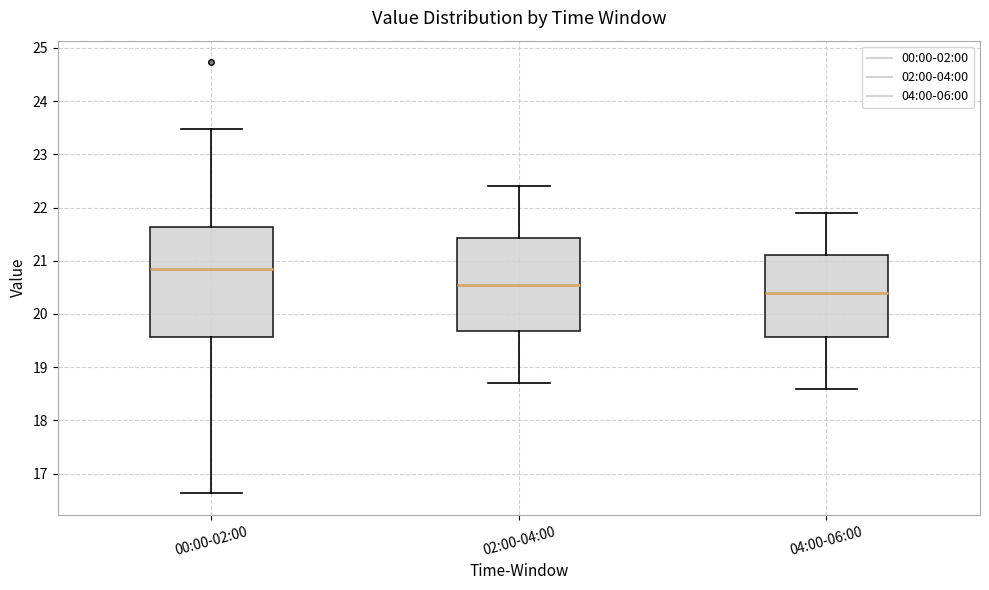

Reading left to right, transcribe this box plot: for each box, give where its median line is, the range the box spans, and where its two whiskers end, as read against the y-axis. The values are not printed on the chart, so give them approximately, as read against the axis.

00:00-02:00: median 20.9, box 19.6 to 21.6, whiskers 16.6 to 23.5
02:00-04:00: median 20.6, box 19.7 to 21.4, whiskers 18.7 to 22.4
04:00-06:00: median 20.4, box 19.6 to 21.1, whiskers 18.6 to 21.9